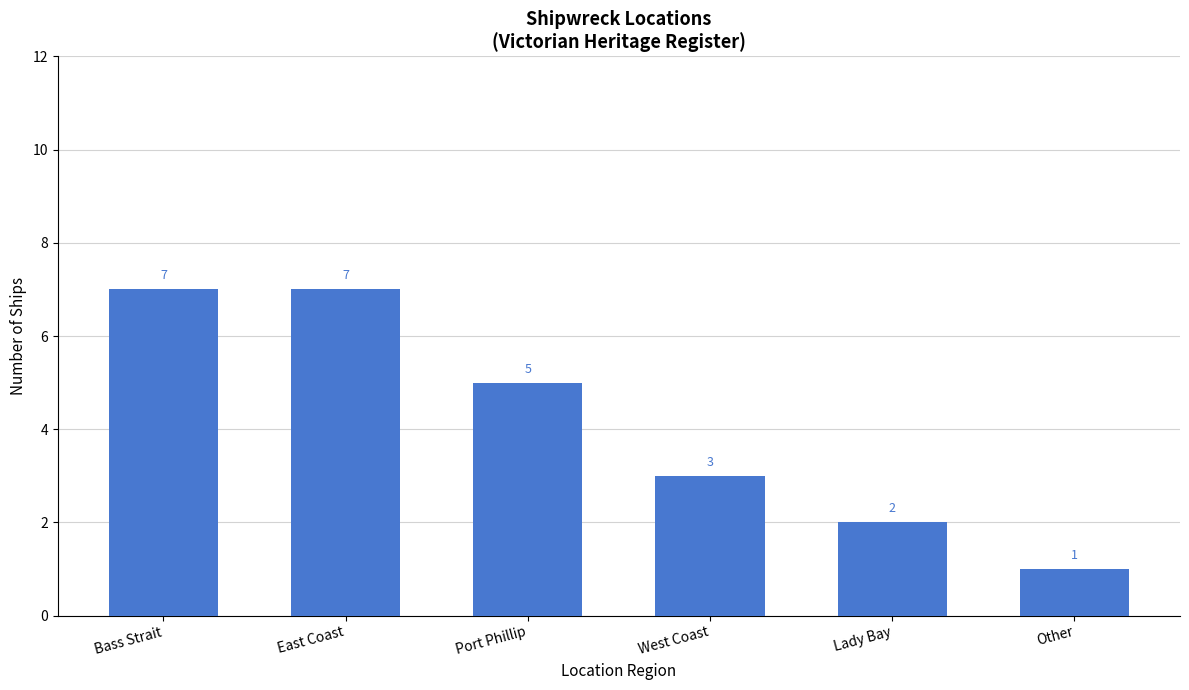

What is the ratio of the value at Port Phillip to the value at East Coast?

0.7